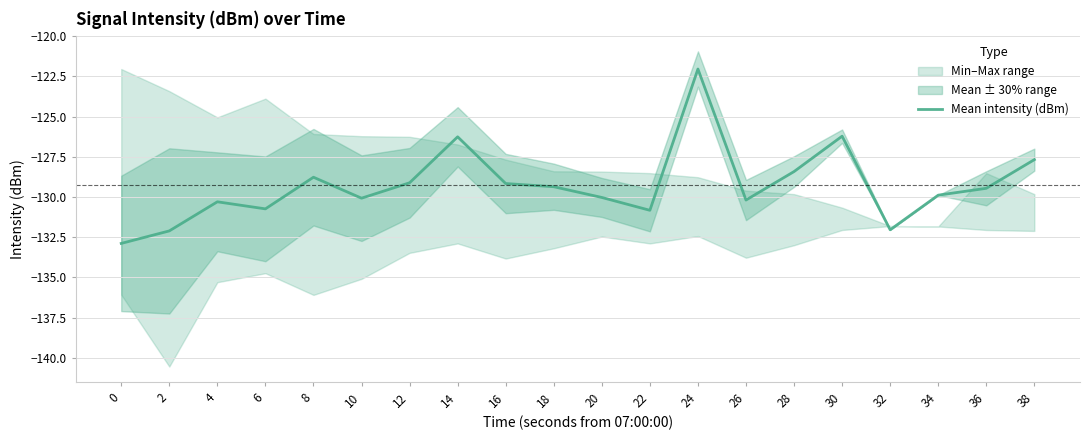

The chart shows a value of -132.1 at 2. True or false?

True